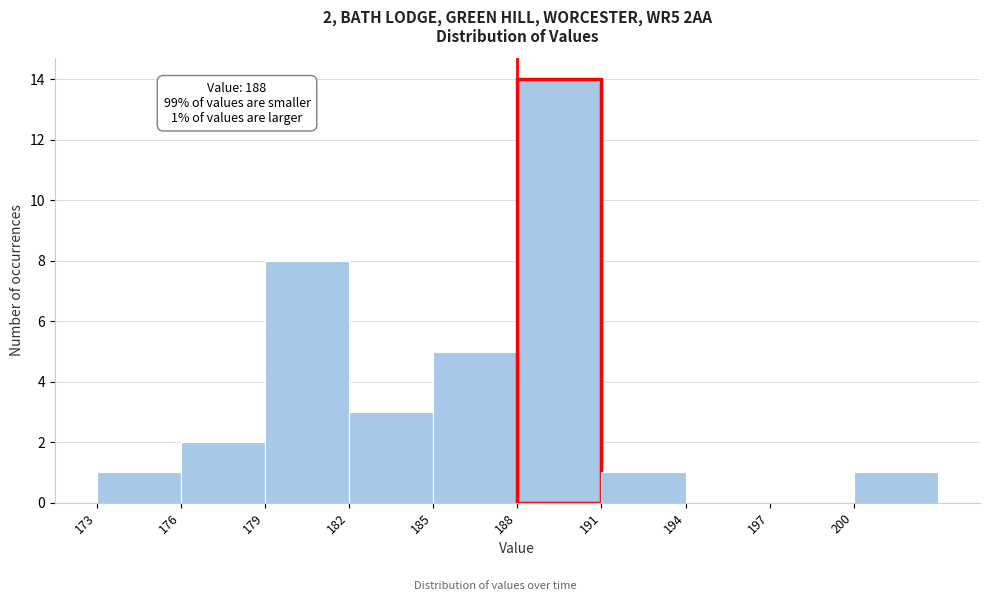

Over which range of the x-axis is the bar tallest?

188 to 191